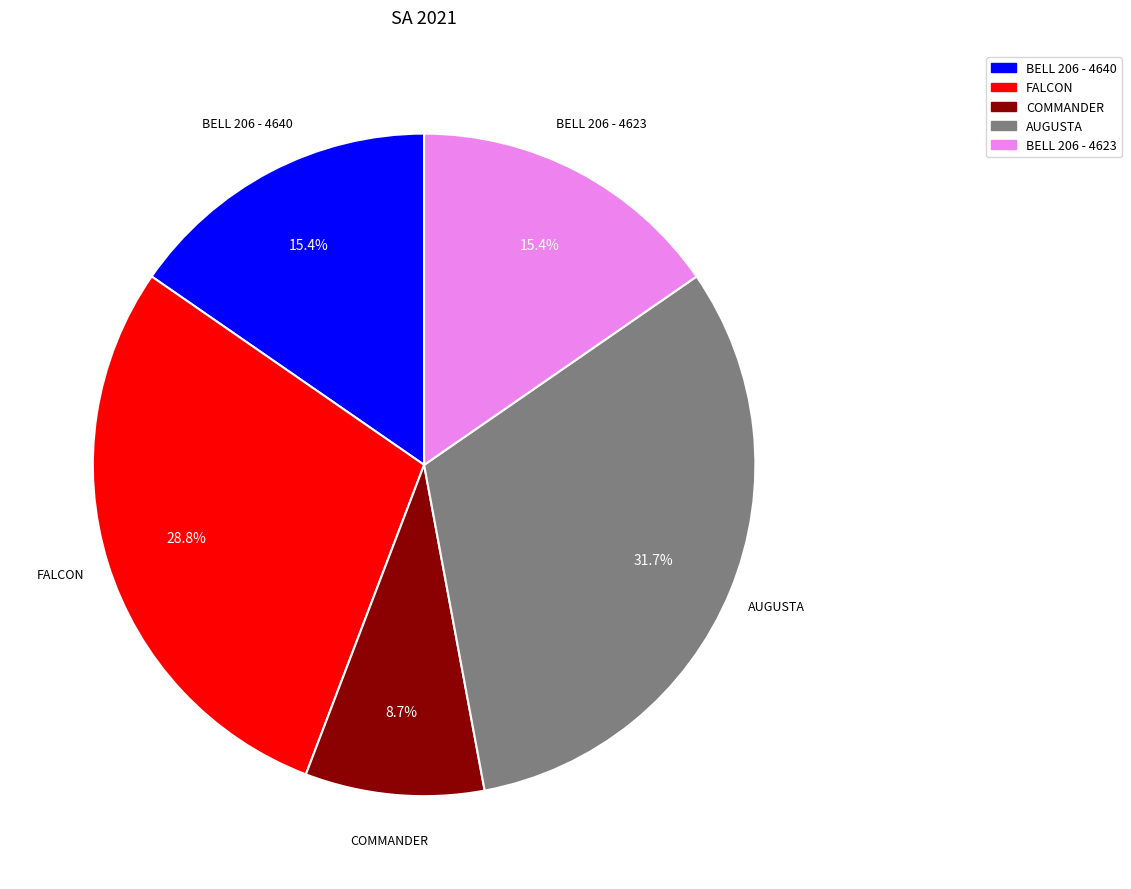

Between BELL 206 - 4640 and COMMANDER, which is larger?

BELL 206 - 4640